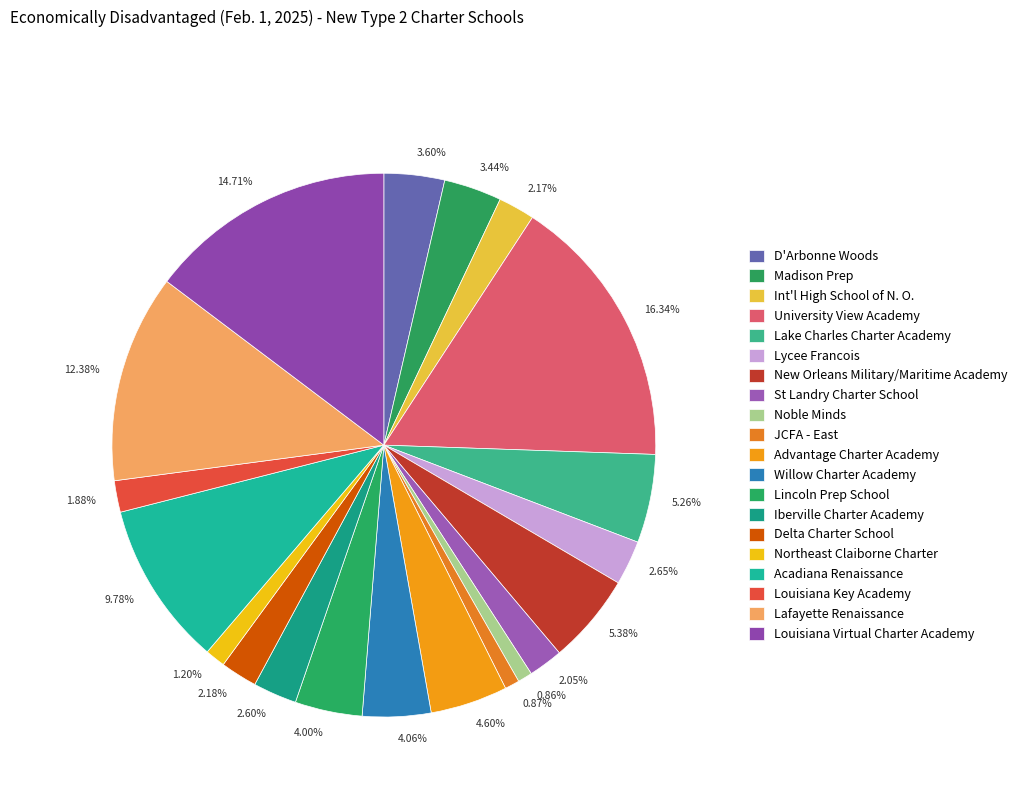

Count the number of slices in the pie.

20